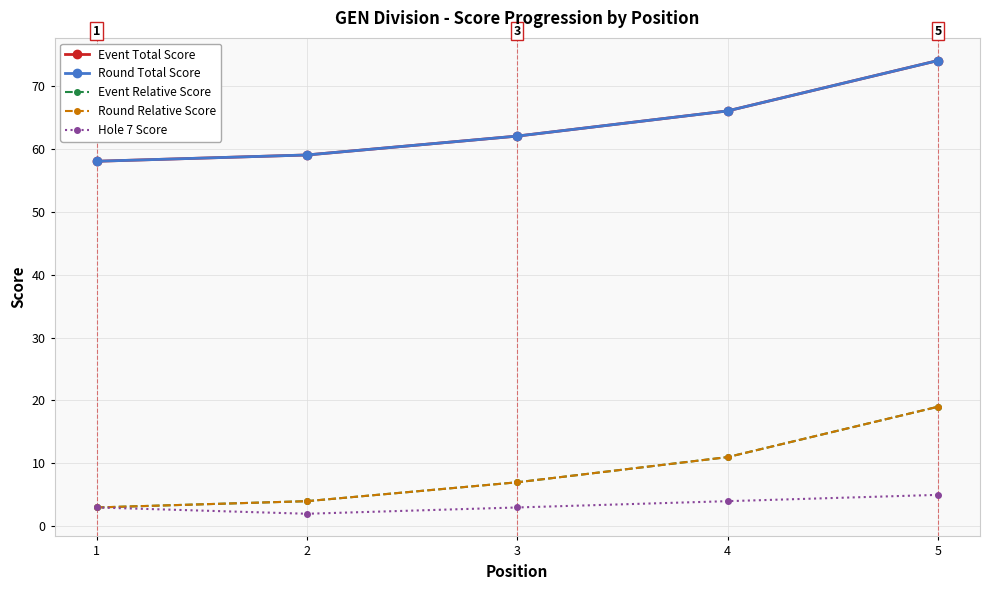

Does the chart have visible grid lines?

Yes